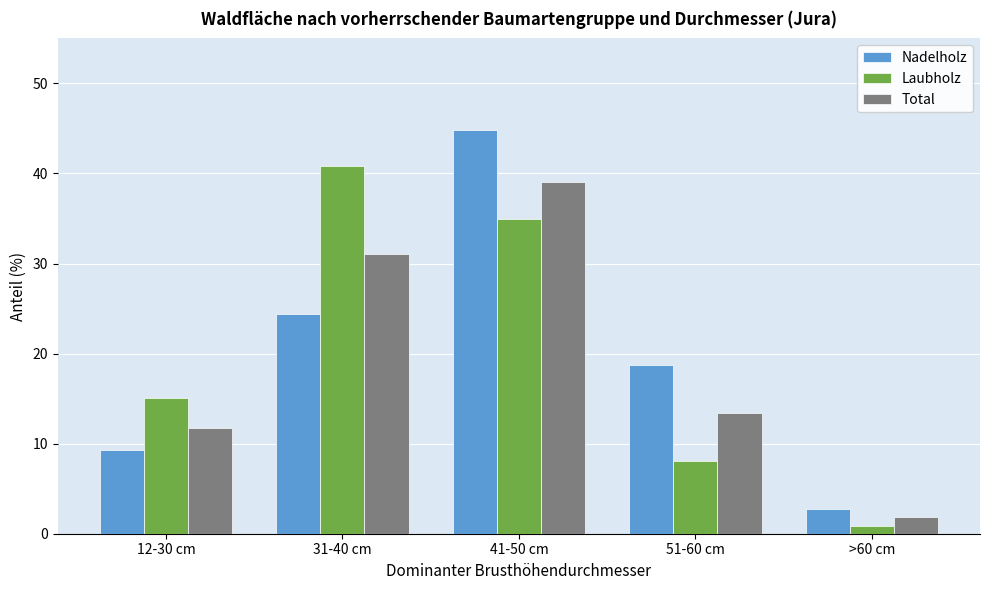

Reading right to left, list all the values displayed in this chart.

Nadelholz: >60 cm=2.8	51-60 cm=18.7	41-50 cm=44.8	31-40 cm=24.4	12-30 cm=9.3
Laubholz: >60 cm=0.9	51-60 cm=8.1	41-50 cm=35.0	31-40 cm=40.8	12-30 cm=15.1
Total: >60 cm=1.9	51-60 cm=13.4	41-50 cm=39.1	31-40 cm=31.1	12-30 cm=11.7